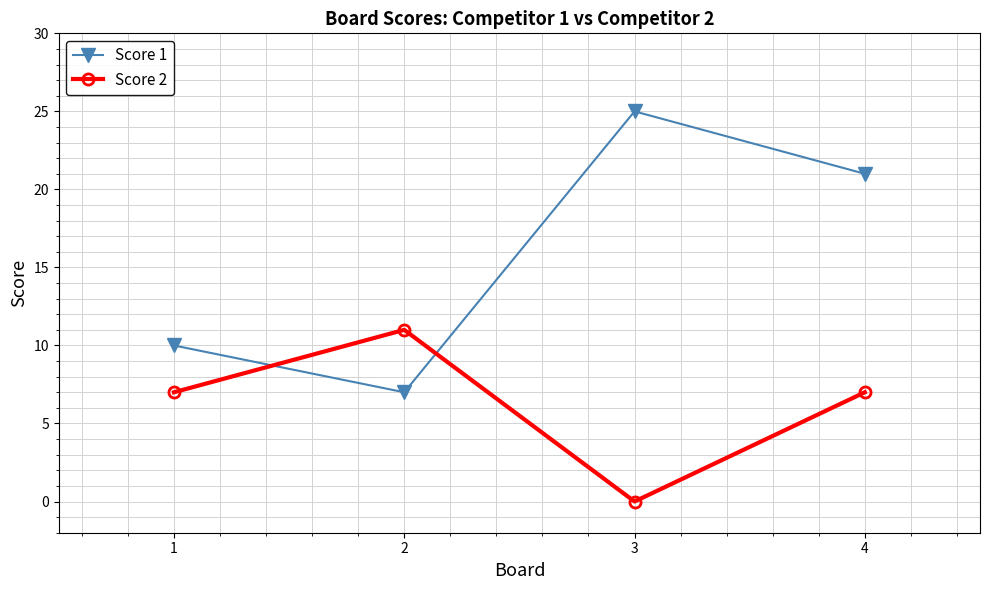

Is this an area chart (filled region under the line)?

No